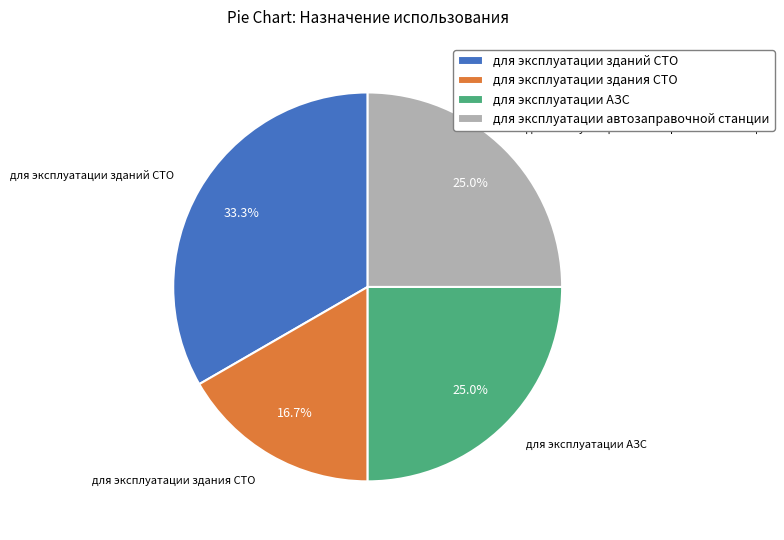

To the nearest percent, what is the difference between the largest and smallest slice percentages?

17%